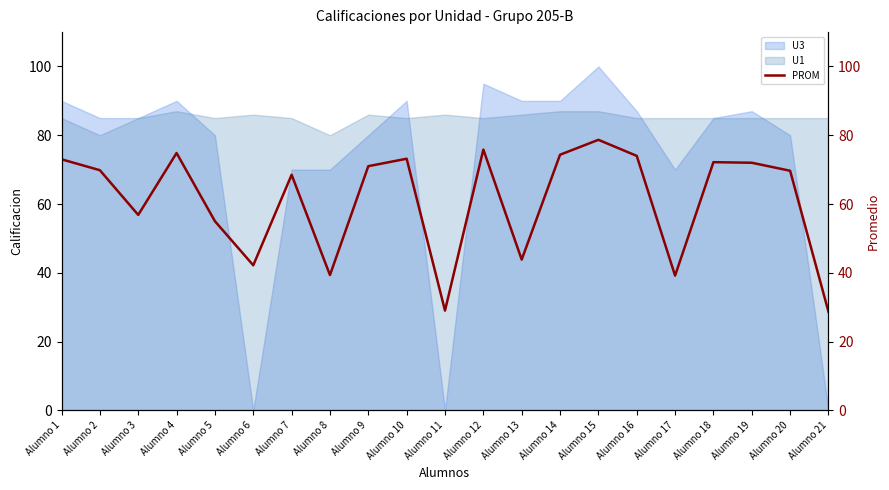

Which label corresponds to the largest value in the chart?

Alumno 15